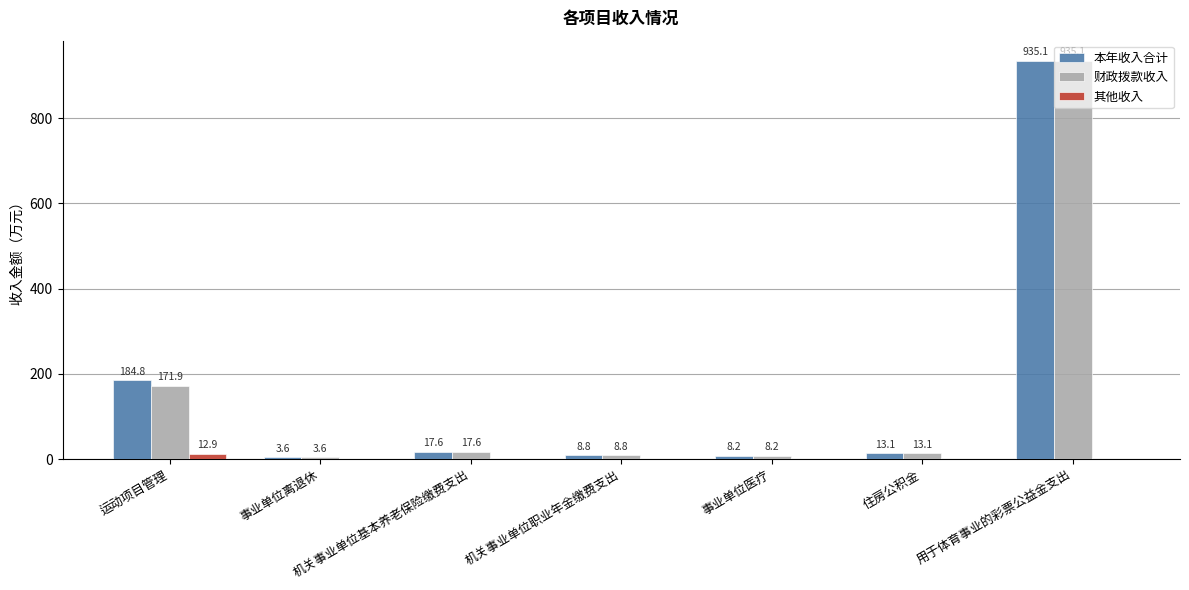

At which category is the sum across all series the highest?

用于体育事业的彩票公益金支出